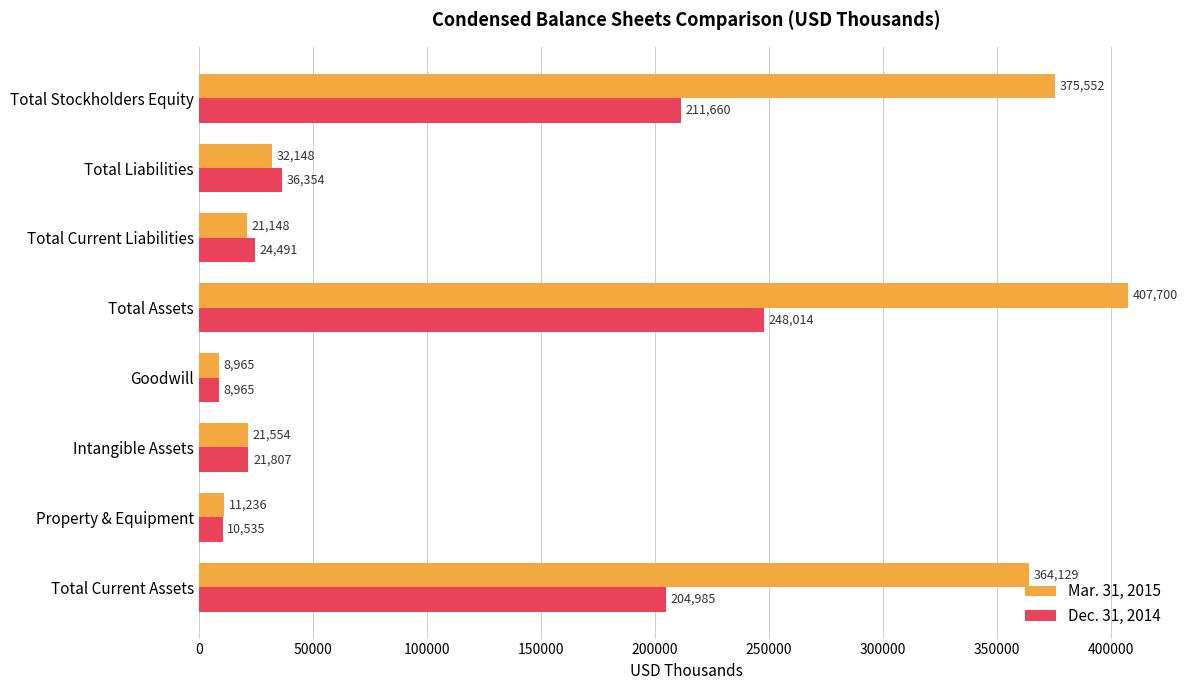

What is the difference between the maximum and minimum values in the Dec. 31, 2014 series?

239049